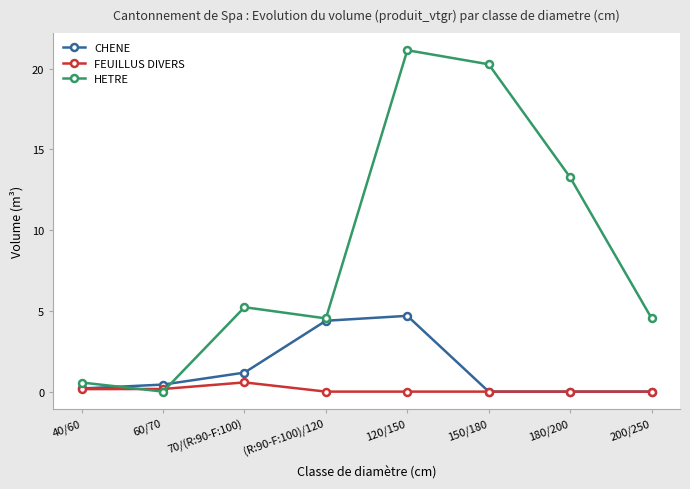

Count the number of categories in the chart.

8